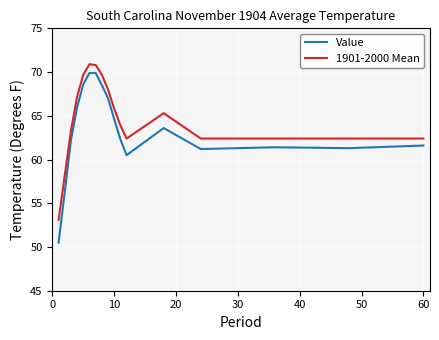

Which series has the largest total across all categories?

1901-2000 Mean